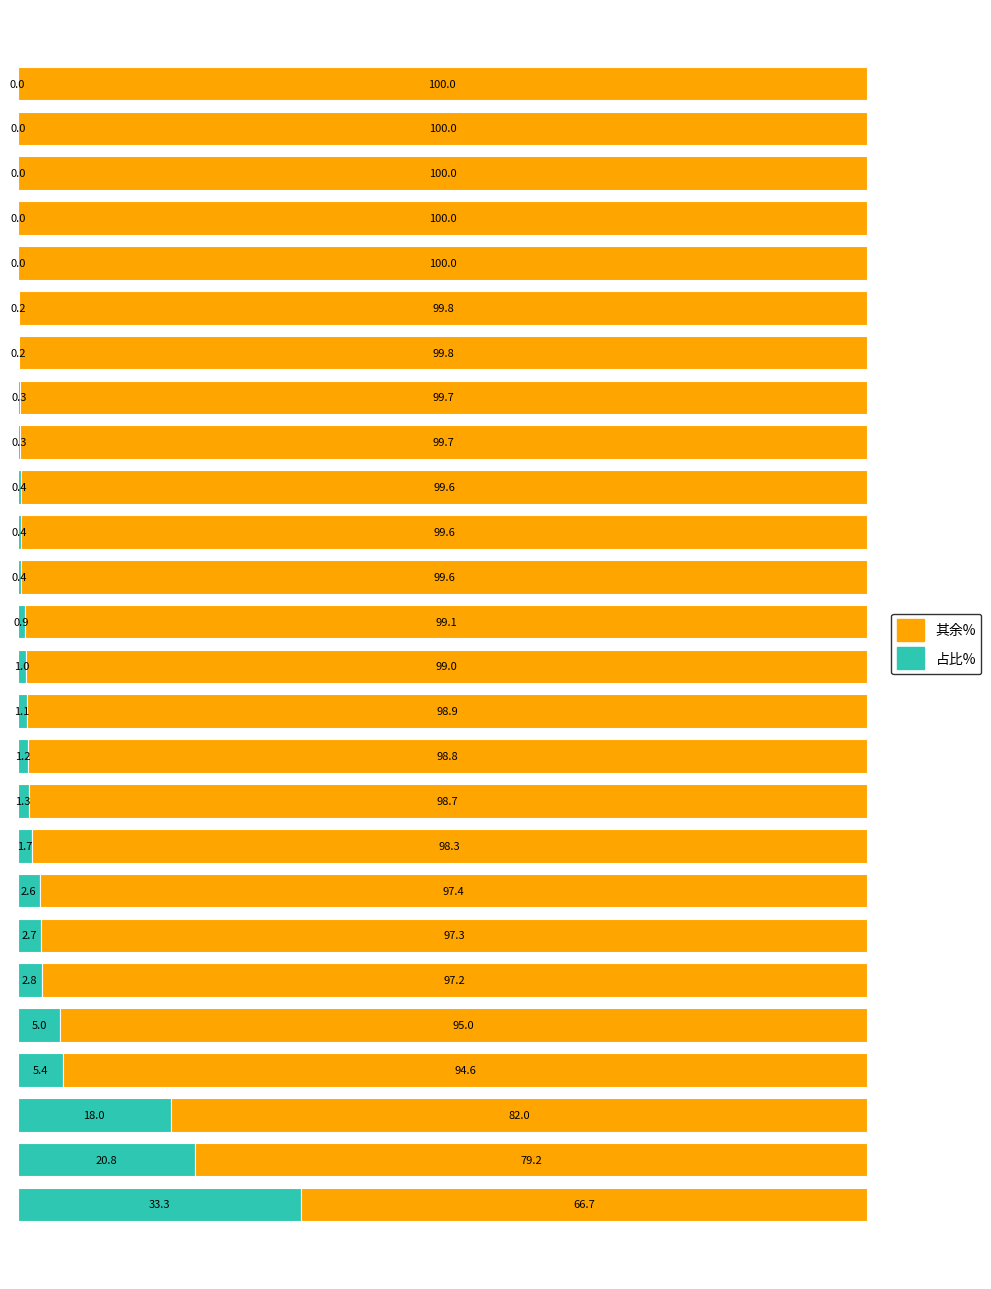

Which category has the lowest value in the 占比% series?

25